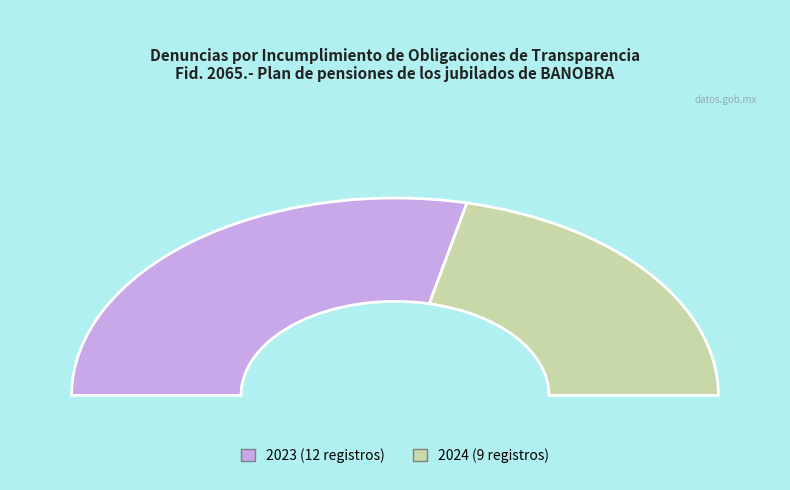

How many slices are in this pie chart?

2